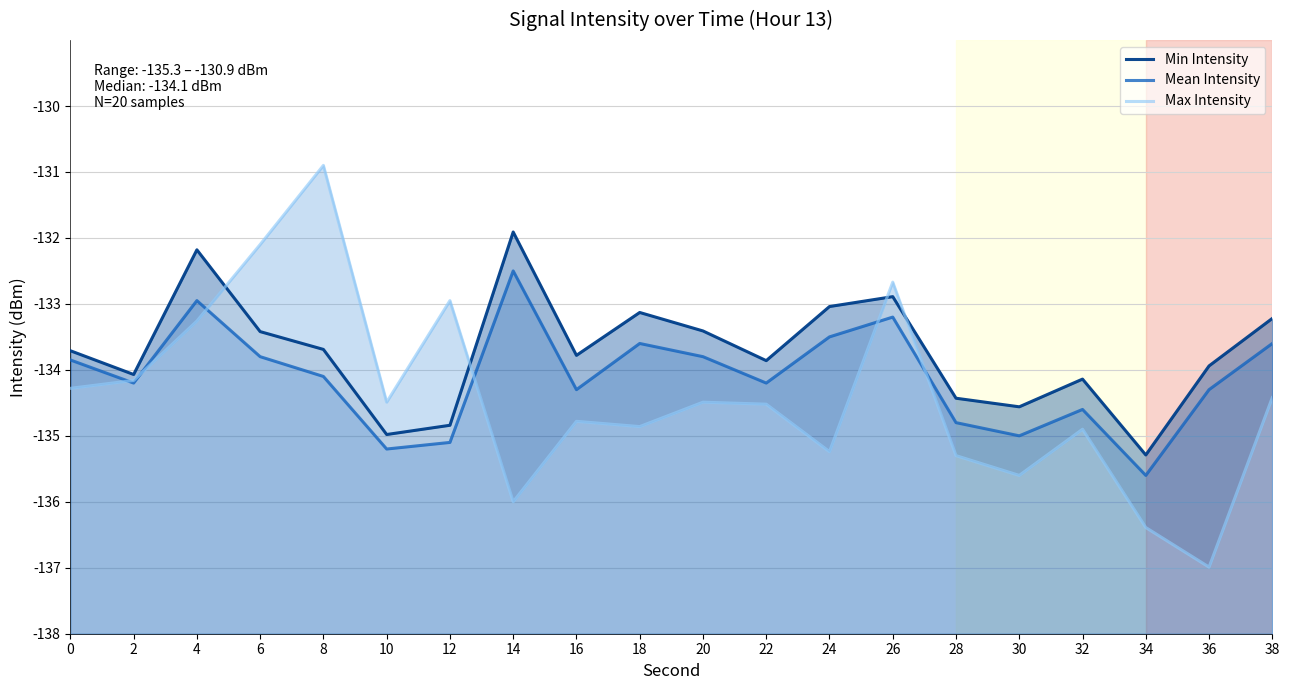

Reading left to right, what are all the values shown in this chart?

Min Intensity: 0=-133.7	2=-134.1	4=-132.2	6=-133.4	8=-133.7	10=-135.0	12=-134.8	14=-131.9	16=-133.8	18=-133.1	20=-133.4	22=-133.9	24=-133.0	26=-132.9	28=-134.4	30=-134.6	32=-134.1	34=-135.3	36=-133.9	38=-133.2
Mean Intensity: 0=-133.8	2=-134.2	4=-132.9	6=-133.8	8=-134.1	10=-135.2	12=-135.1	14=-132.5	16=-134.3	18=-133.6	20=-133.8	22=-134.2	24=-133.5	26=-133.2	28=-134.8	30=-135.0	32=-134.6	34=-135.6	36=-134.3	38=-133.6
Max Intensity: 0=-134.3	2=-134.2	4=-133.3	6=-132.1	8=-130.9	10=-134.5	12=-132.9	14=-136.0	16=-134.8	18=-134.9	20=-134.5	22=-134.5	24=-135.2	26=-132.7	28=-135.3	30=-135.6	32=-134.9	34=-136.4	36=-137.0	38=-134.4